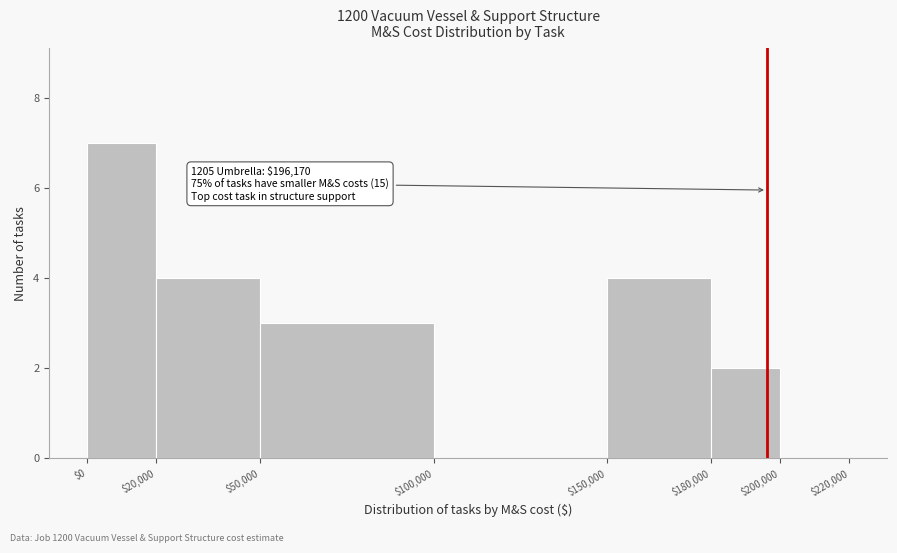

Which range on the x-axis has the tallest bar?

$0 to $20,000